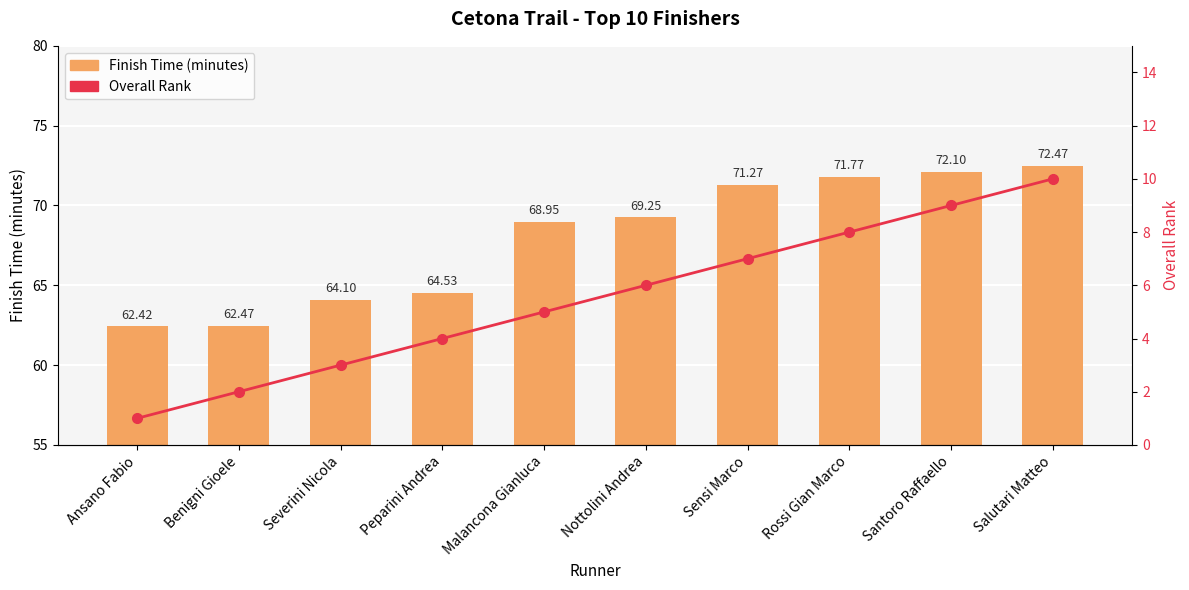

Reading left to right, extract all data points from this chart.

Finish Time (minutes): 62.4	62.5	64.1	64.5	69.0	69.2	71.3	71.8	72.1	72.5
Overall Rank: 1.0	2.0	3.0	4.0	5.0	6.0	7.0	8.0	9.0	10.0